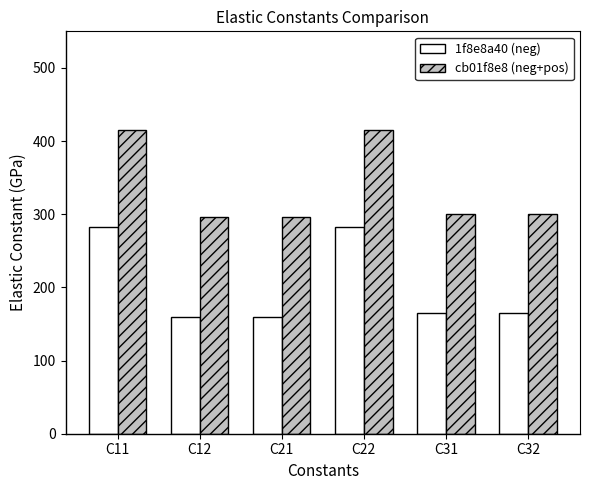

How many data points in cb01f8e8 (neg+pos) are above 300?

4